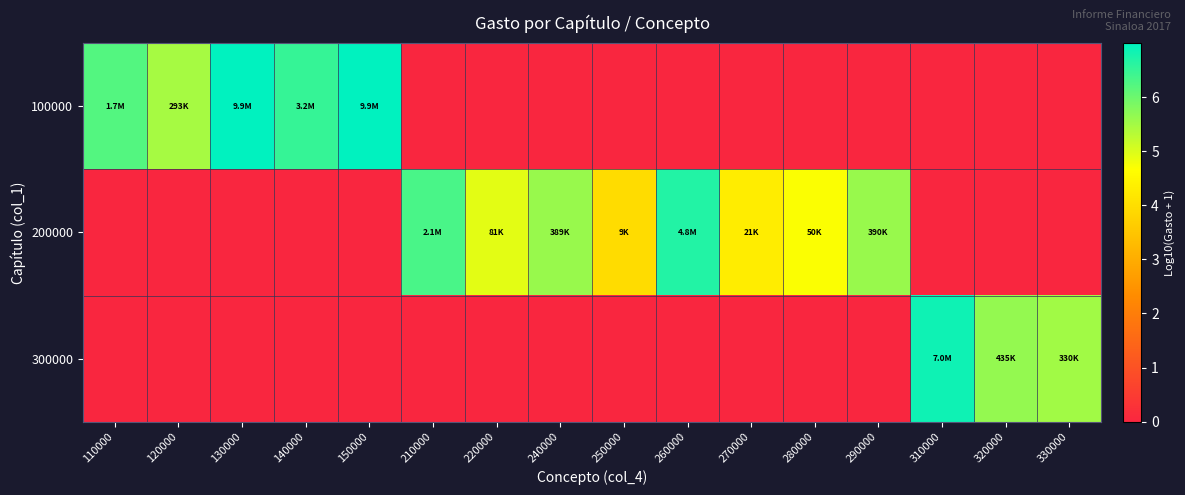

Between 260000 and 290000, which is larger?

260000